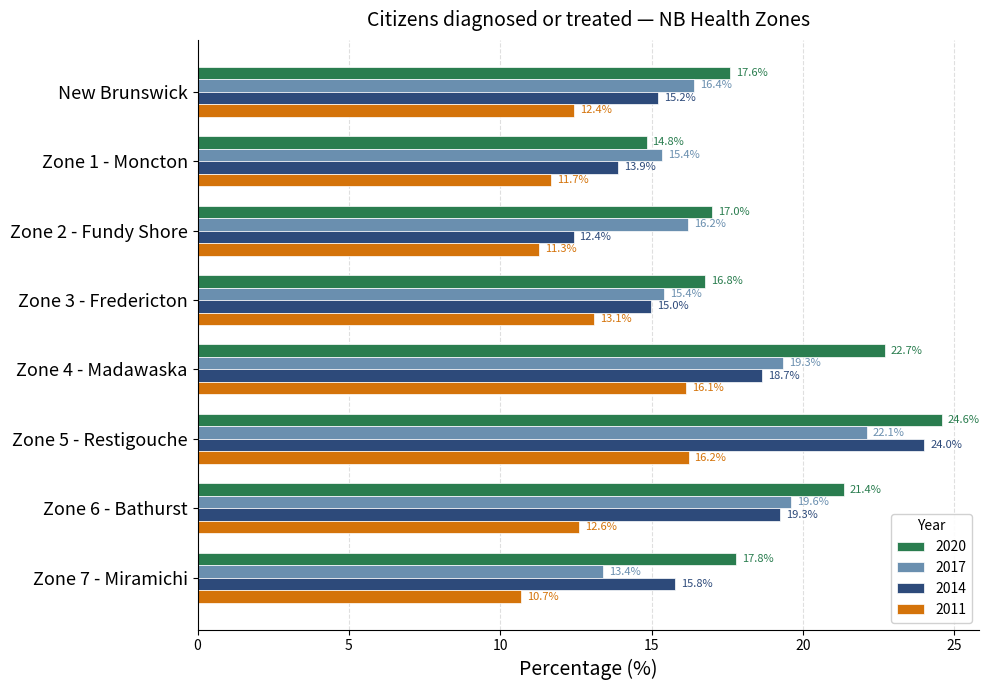

At which category is the sum across all series the highest?

Zone 5 - Restigouche